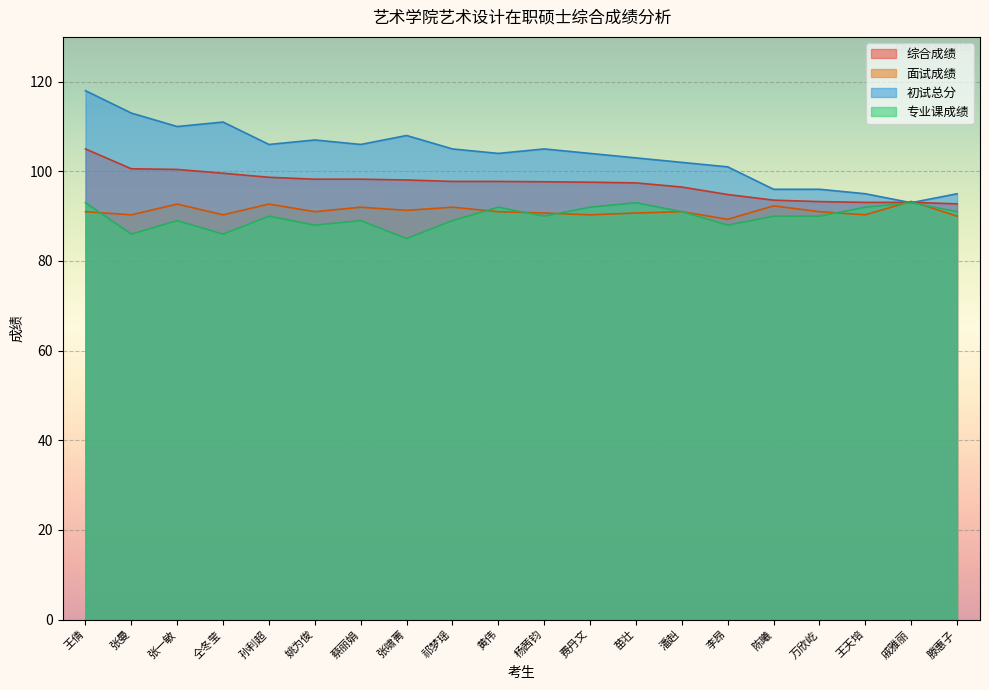

What is the approximate value of 综合成绩 at 姚为俊?

98.2